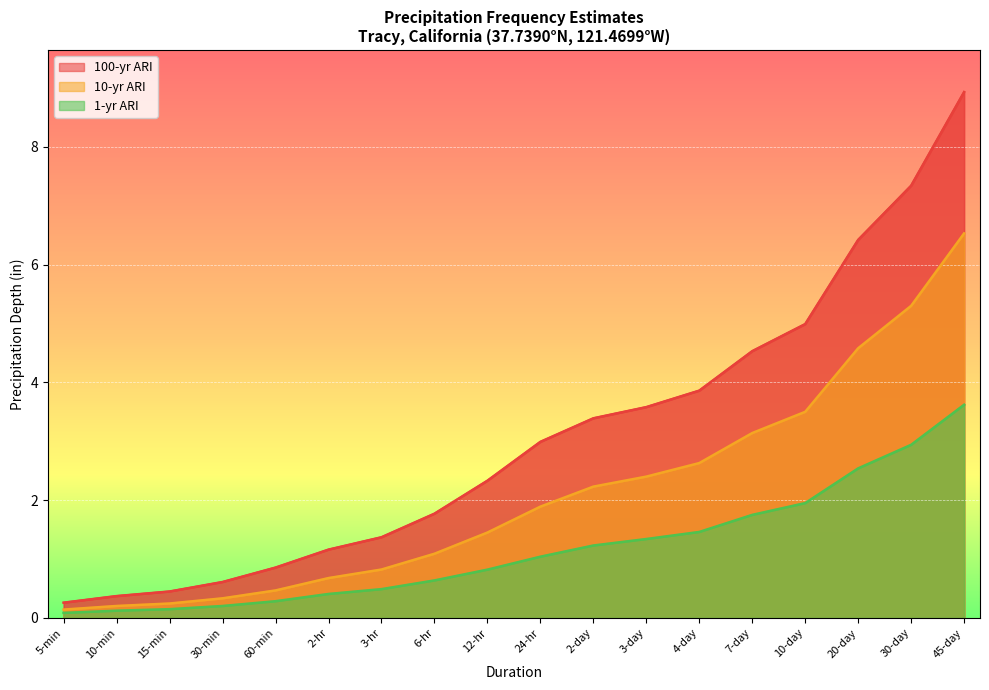

What is the minimum value for 100-yr ARI?

0.3